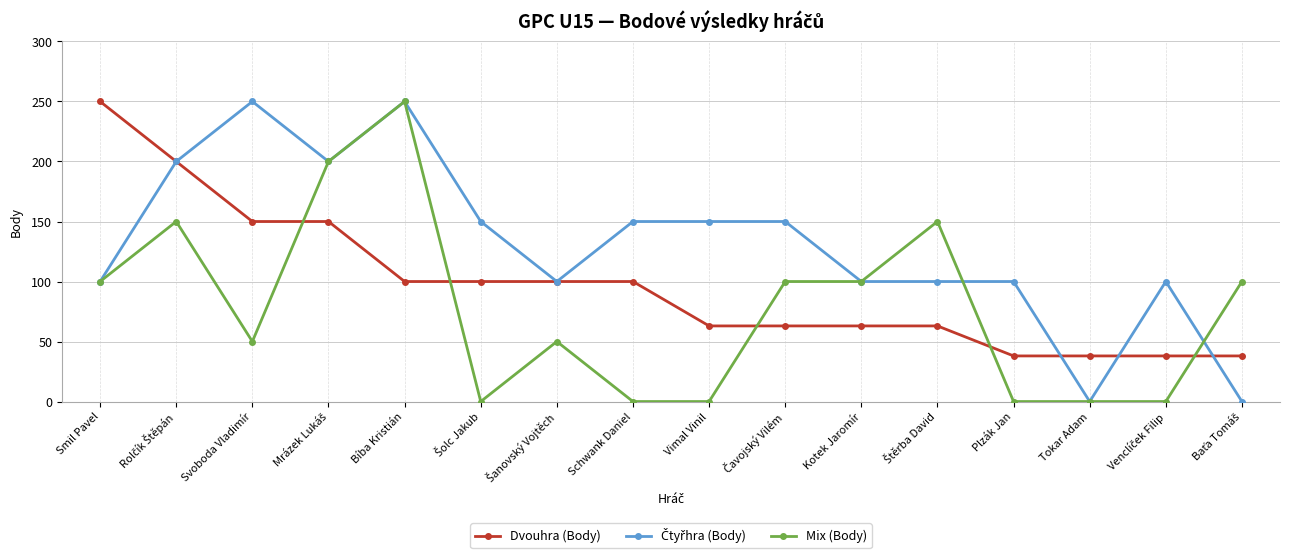

How many intersections are there between Dvouhra (Body) and Mix (Body)?

5